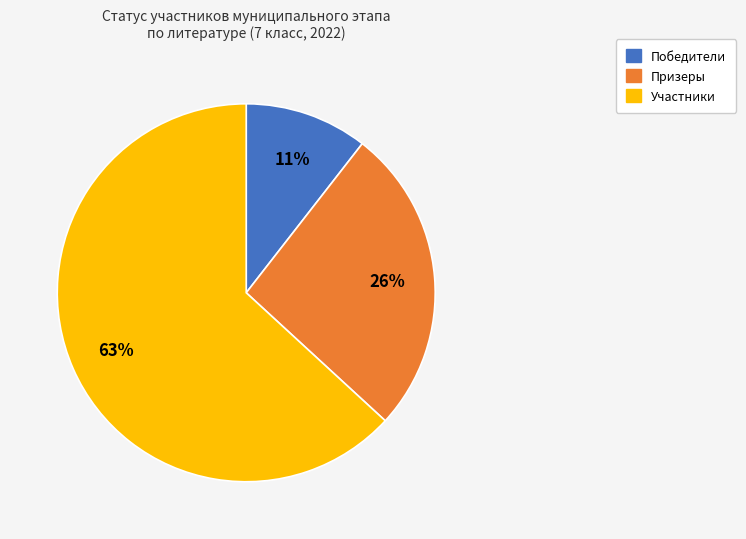

To the nearest percent, what is the average slice percentage?

33%